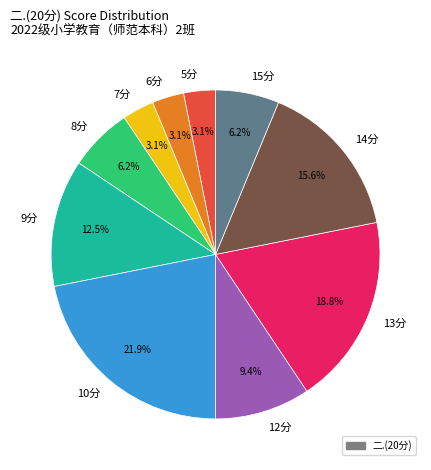

Which category has the biggest portion of the pie?

10分